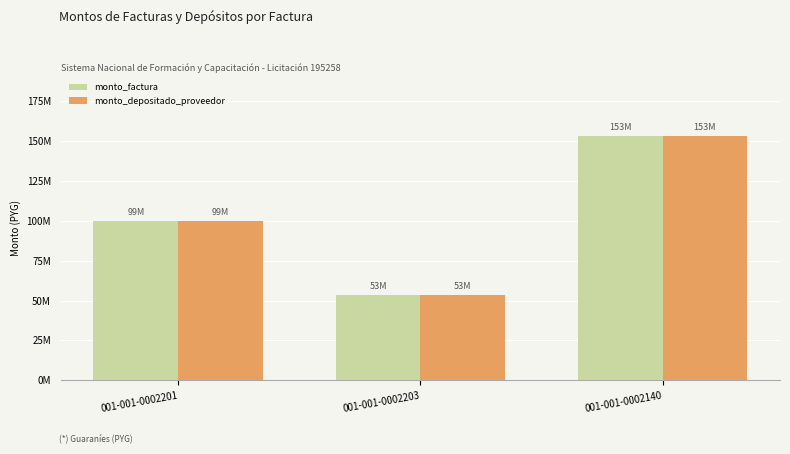

Reading left to right, list all the values displayed in this chart.

monto_factura: 99500000	53500000	153000000
monto_depositado_proveedor: 99500000	53500000	153000000